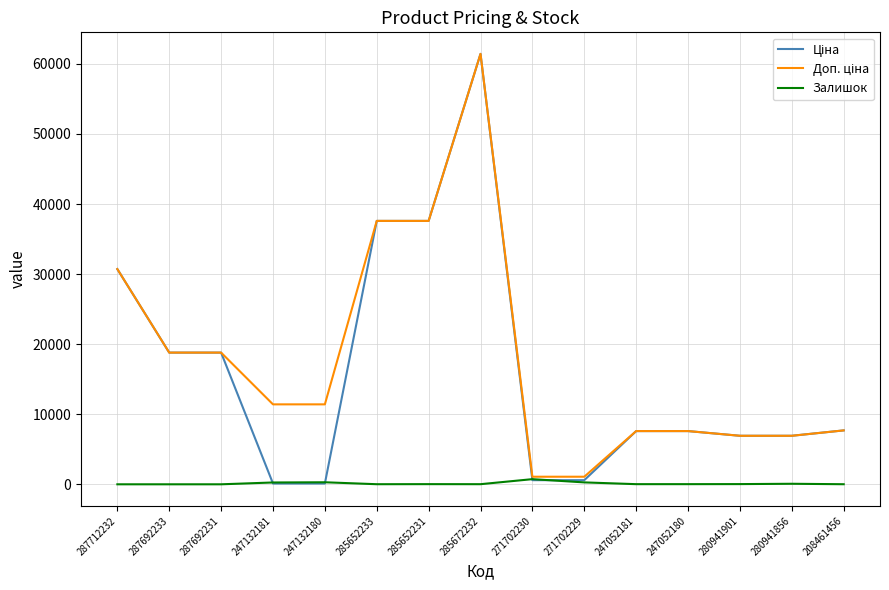

At which category is the sum across all series the highest?

285672232